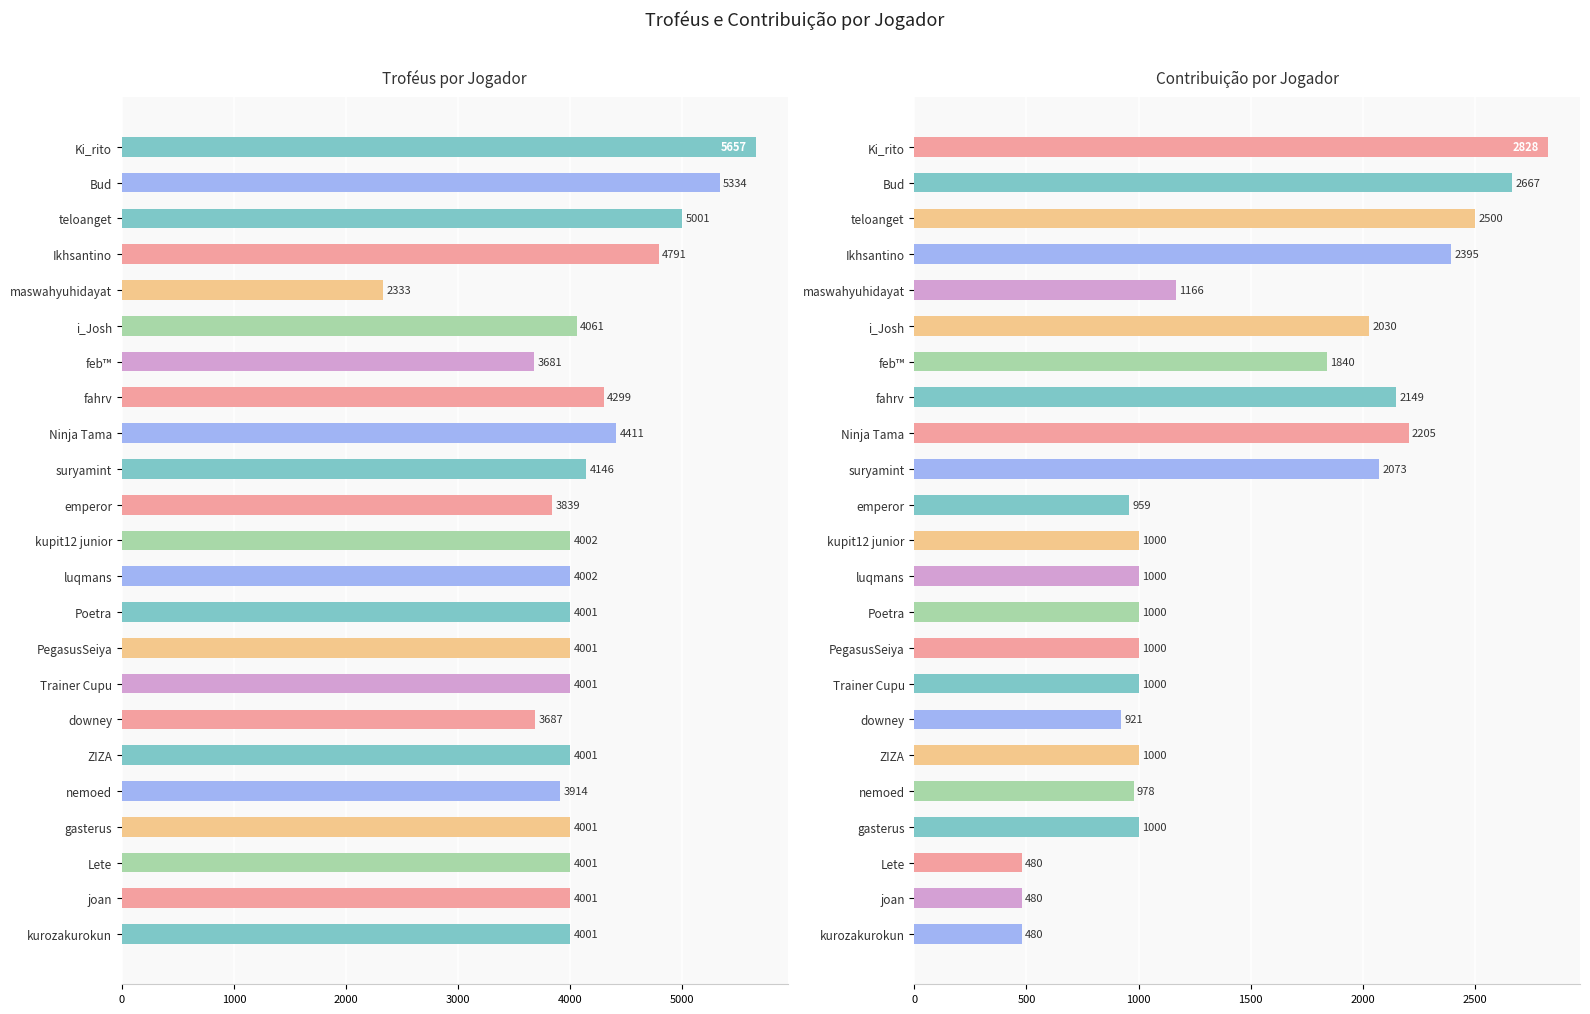

Reading left to right, transcribe all the data shown in this chart.

Troféus: 5657	5334	5001	4791	2333	4061	3681	4299	4411	4146	3839	4002	4002	4001	4001	4001	3687	4001	3914	4001	4001	4001	4001
Contribuição: 2828	2667	2500	2395	1166	2030	1840	2149	2205	2073	959	1000	1000	1000	1000	1000	921	1000	978	1000	480	480	480